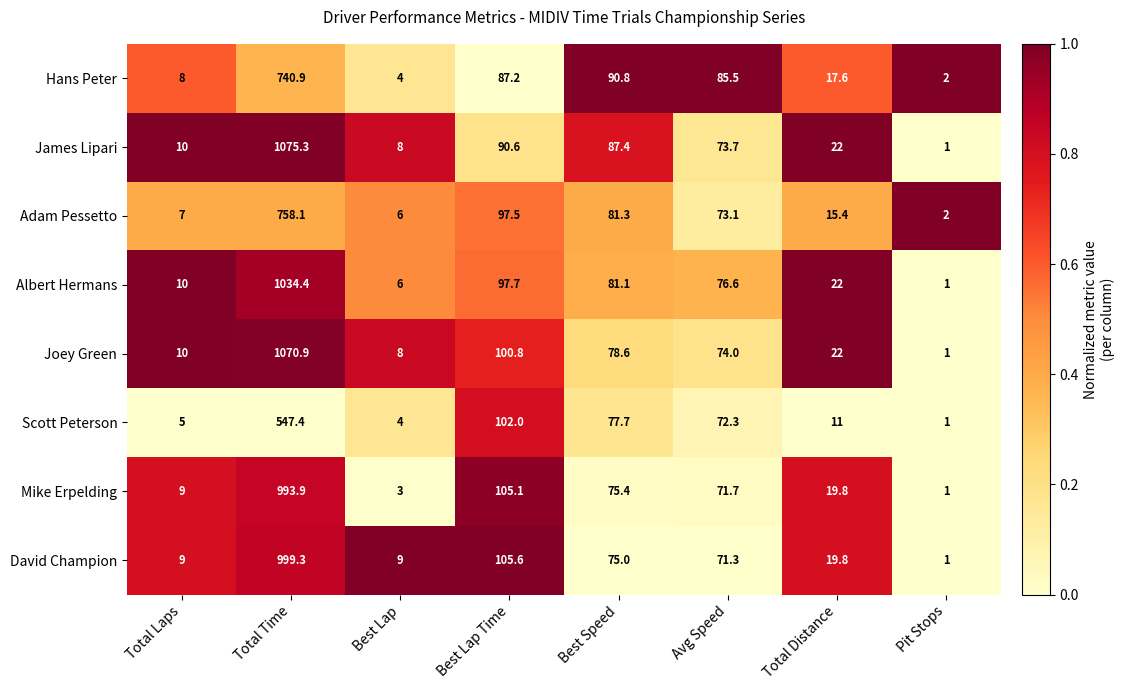

The value of Hans Peter at Total Laps is 13.6. True or false?

False